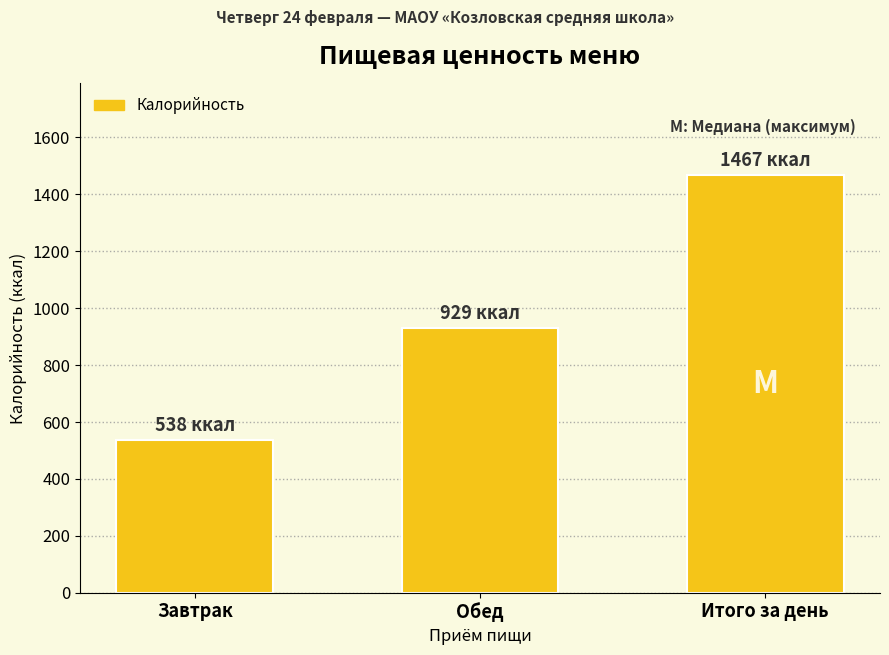

At which label does the data first exceed 928?

Обед